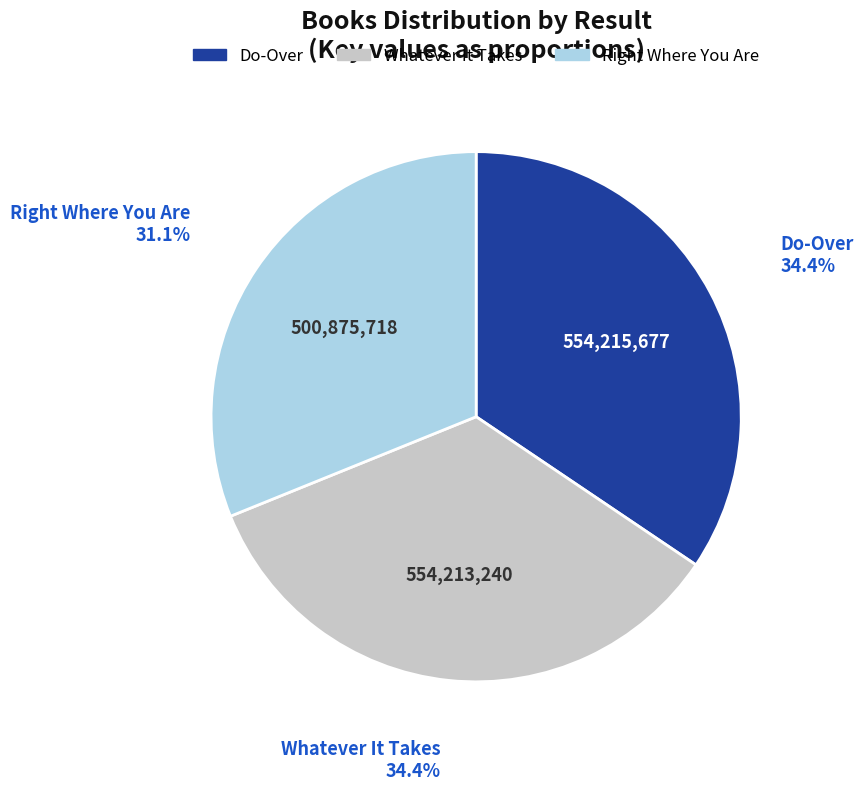

Is there a majority slice in this chart?

No